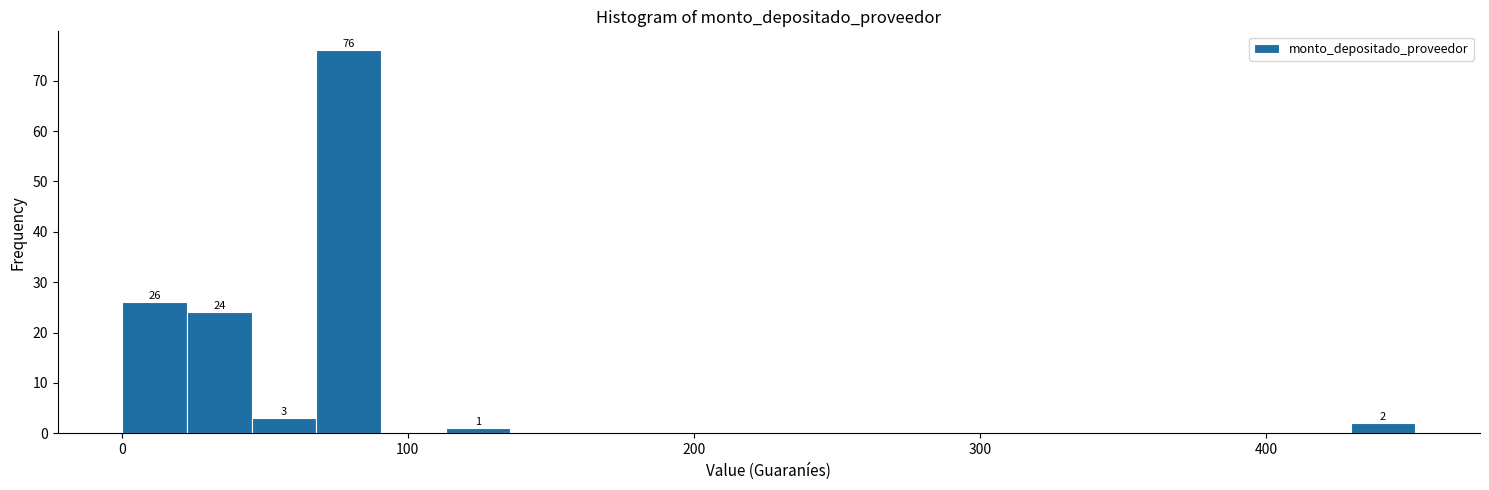

Read against the x-axis, roughly where is the centre of the tallest bar?

80